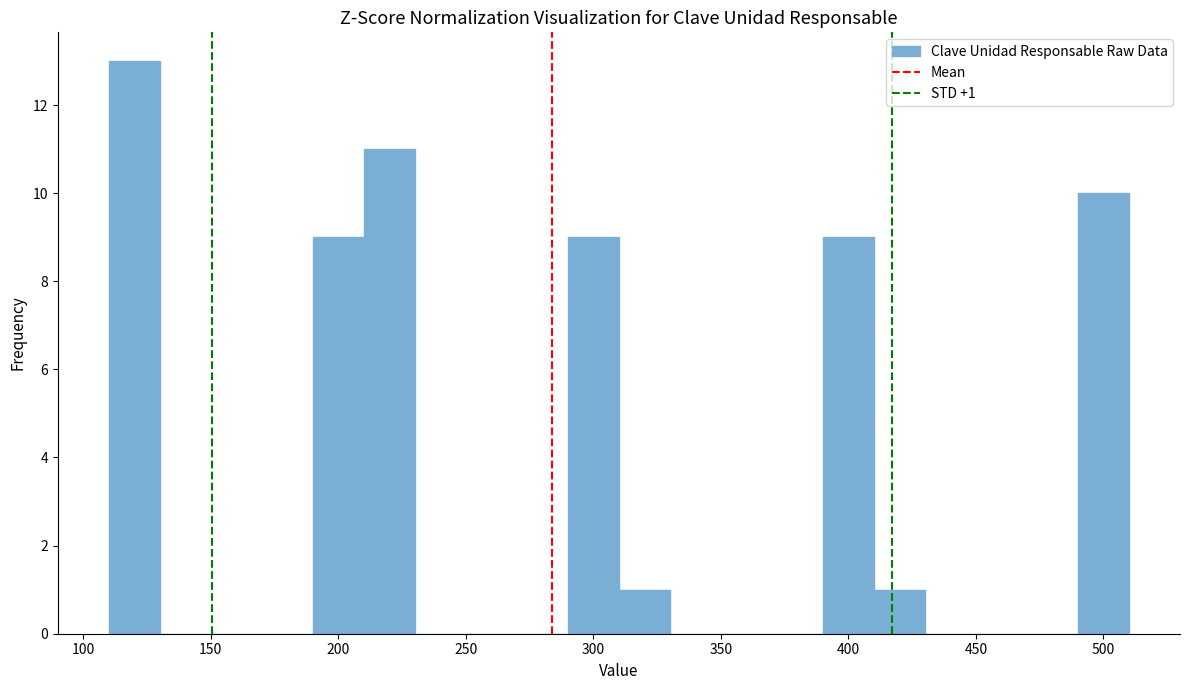

Which range on the x-axis has the tallest bar?

110 to 130